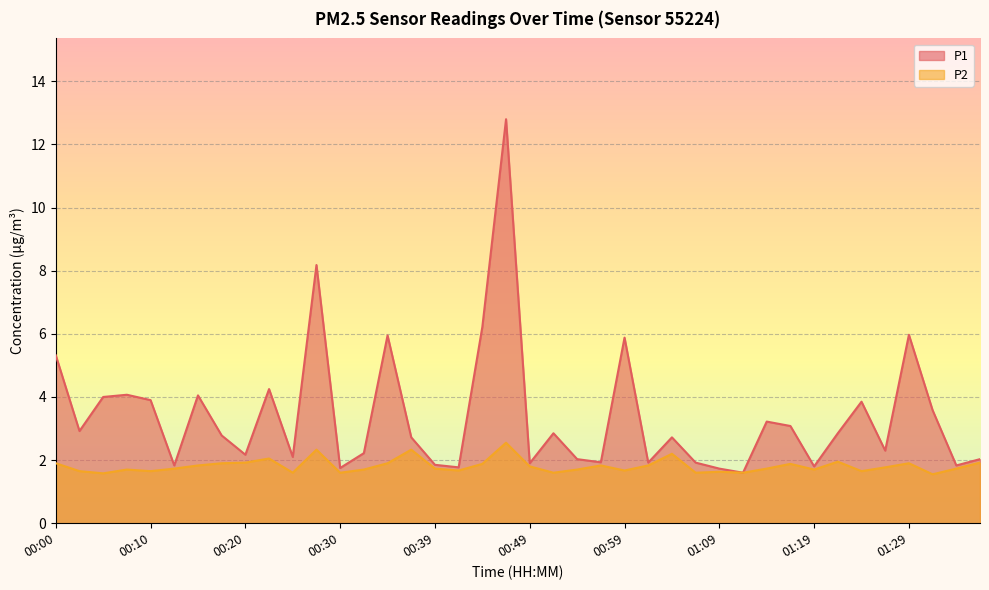

Read the P1 value at 00:20.

2.2